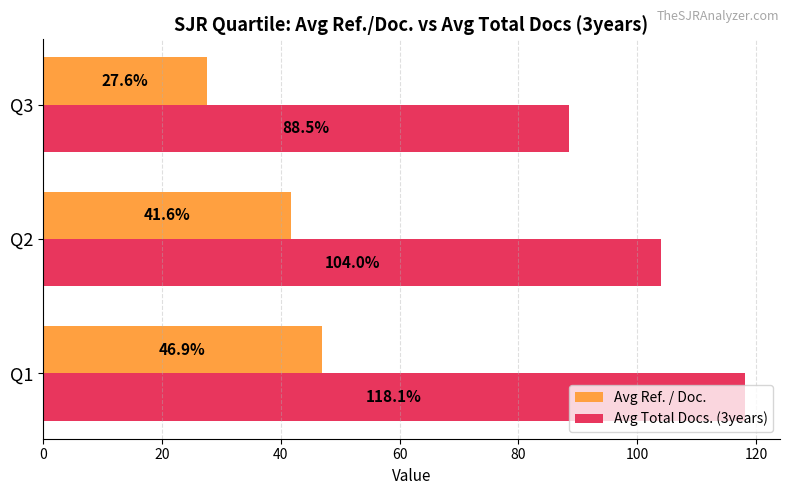

How many data points in Avg Ref. / Doc. are less than 41?

1